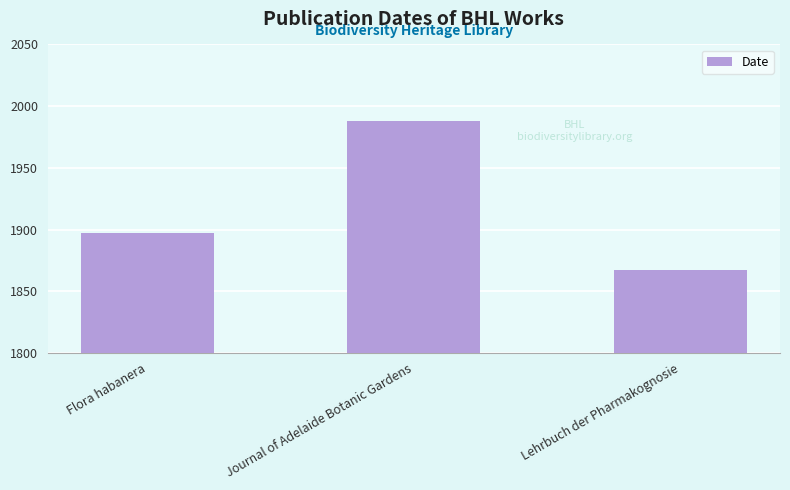

Reading left to right, transcribe all the data shown in this chart.

Flora habanera=1897	Journal of Adelaide Botanic Gardens=1988	Lehrbuch der Pharmakognosie=1867